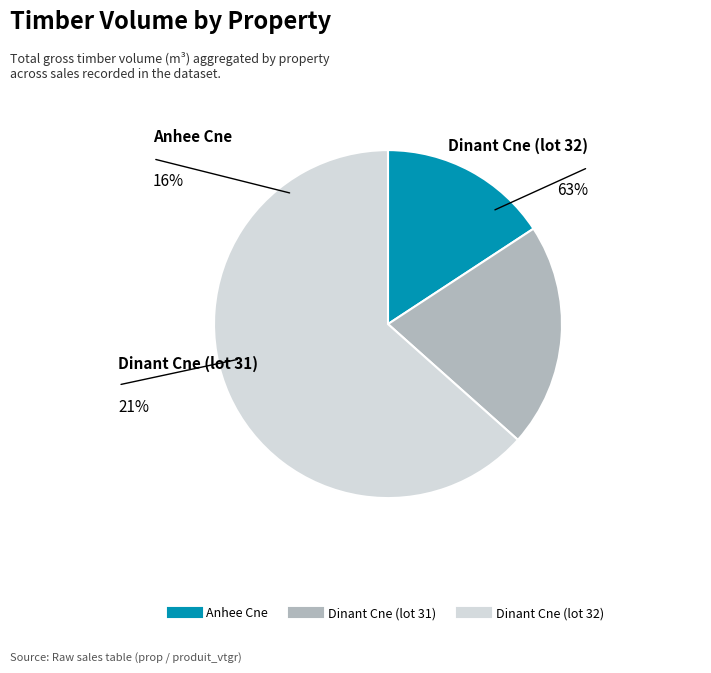

How many segments does this pie chart have?

3